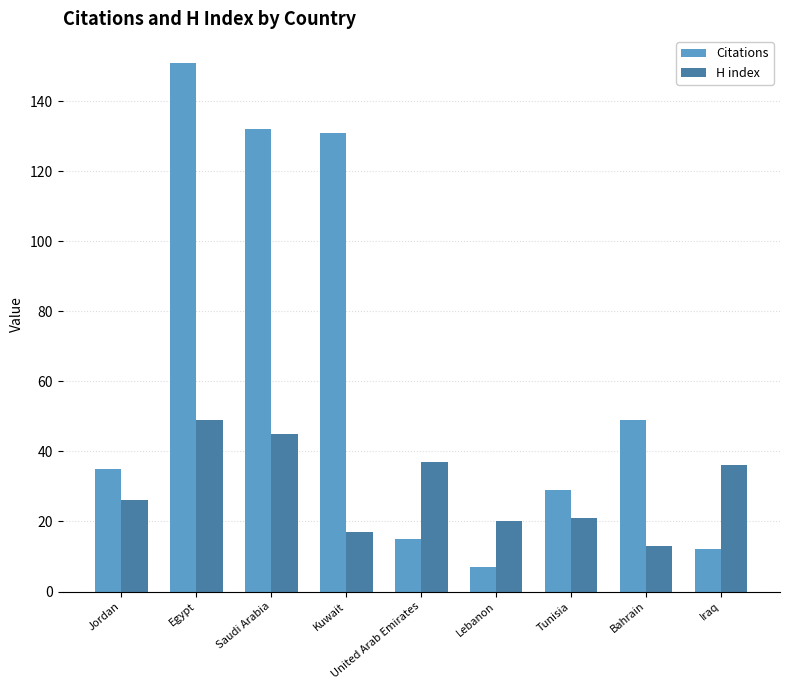

At Saudi Arabia, list the series in order from largest to smallest.

Citations, H index